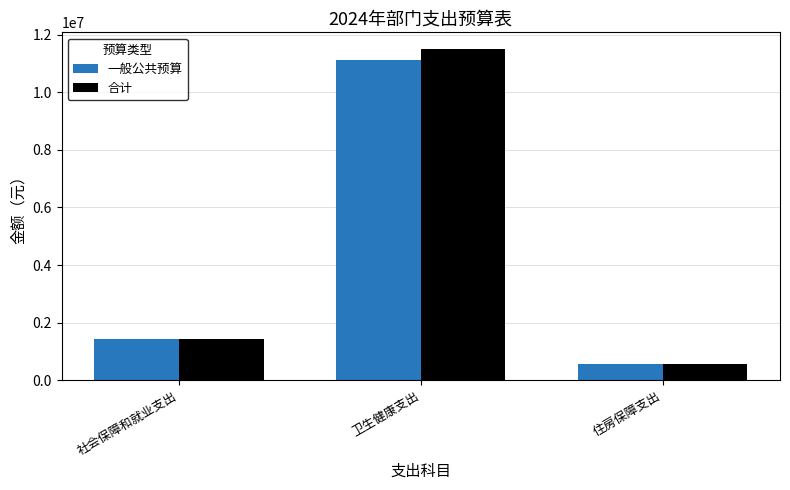

What is the sum of the 合计 values at 社会保障和就业支出 and 住房保障支出?

1993450.7